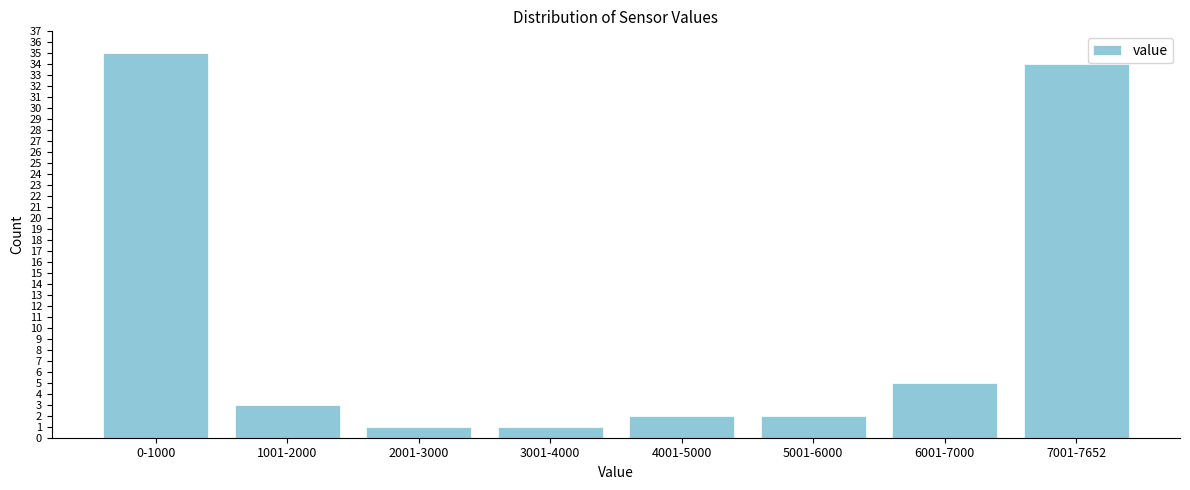

Reading left to right, what are all the values shown in this chart?

0-1000=35	1001-2000=3	2001-3000=1	3001-4000=1	4001-5000=2	5001-6000=2	6001-7000=5	7001-7652=34